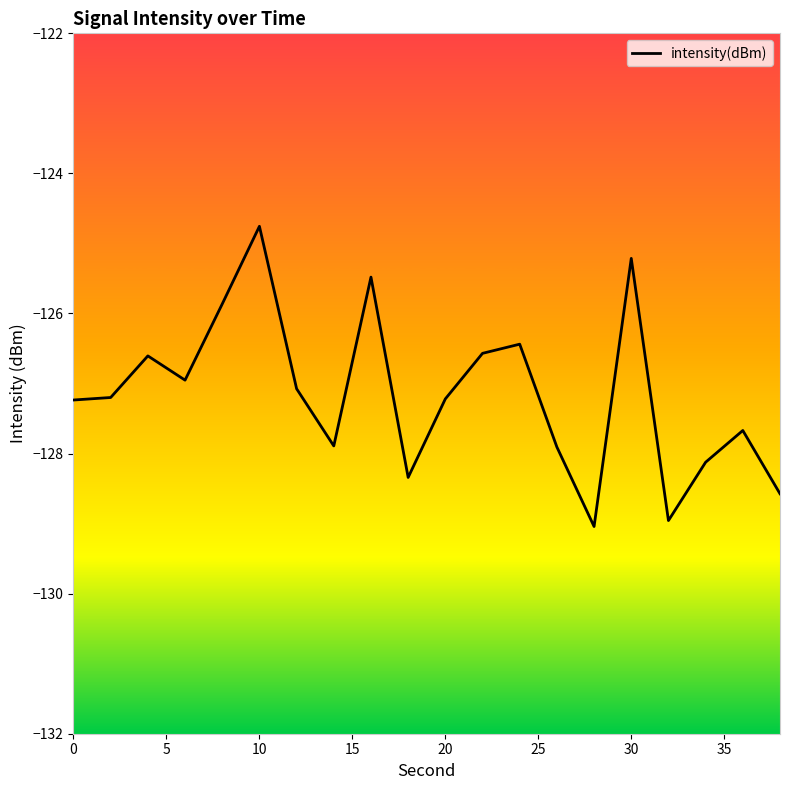

What is the difference between the maximum and minimum values?

4.3